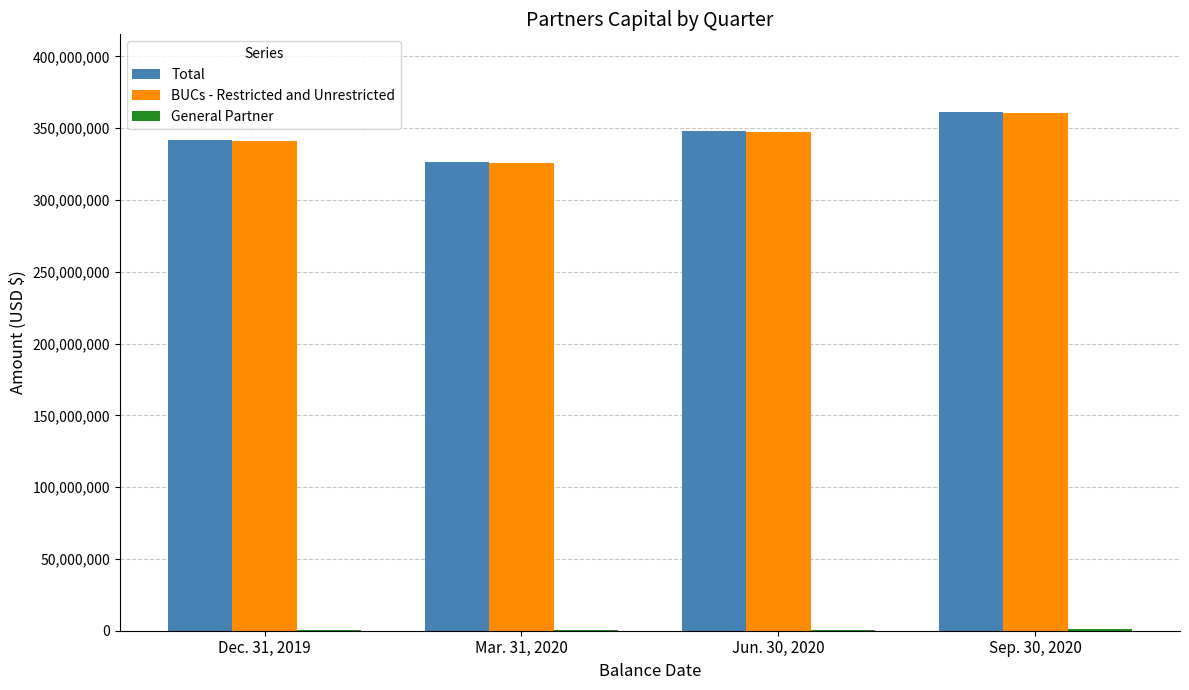

How many BUCs - Restricted and Unrestricted values are between 341203135 and 360211208?

3